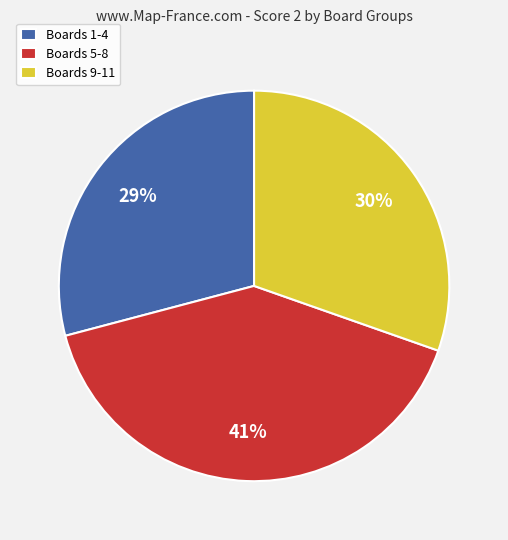

Between Boards 5-8 and Boards 1-4, which is larger?

Boards 5-8